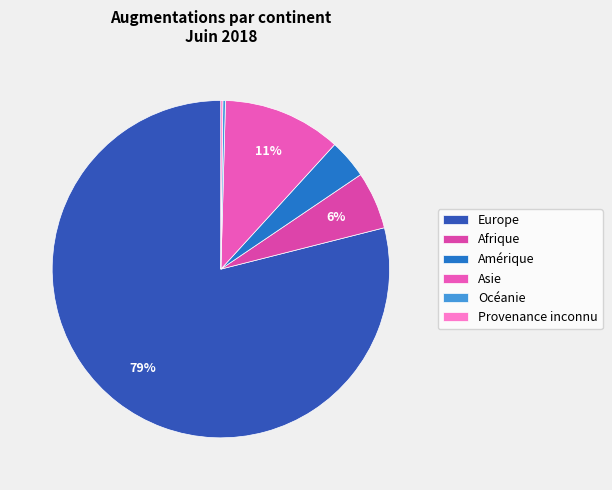

What is the smallest slice in the pie chart?

Provenance inconnu